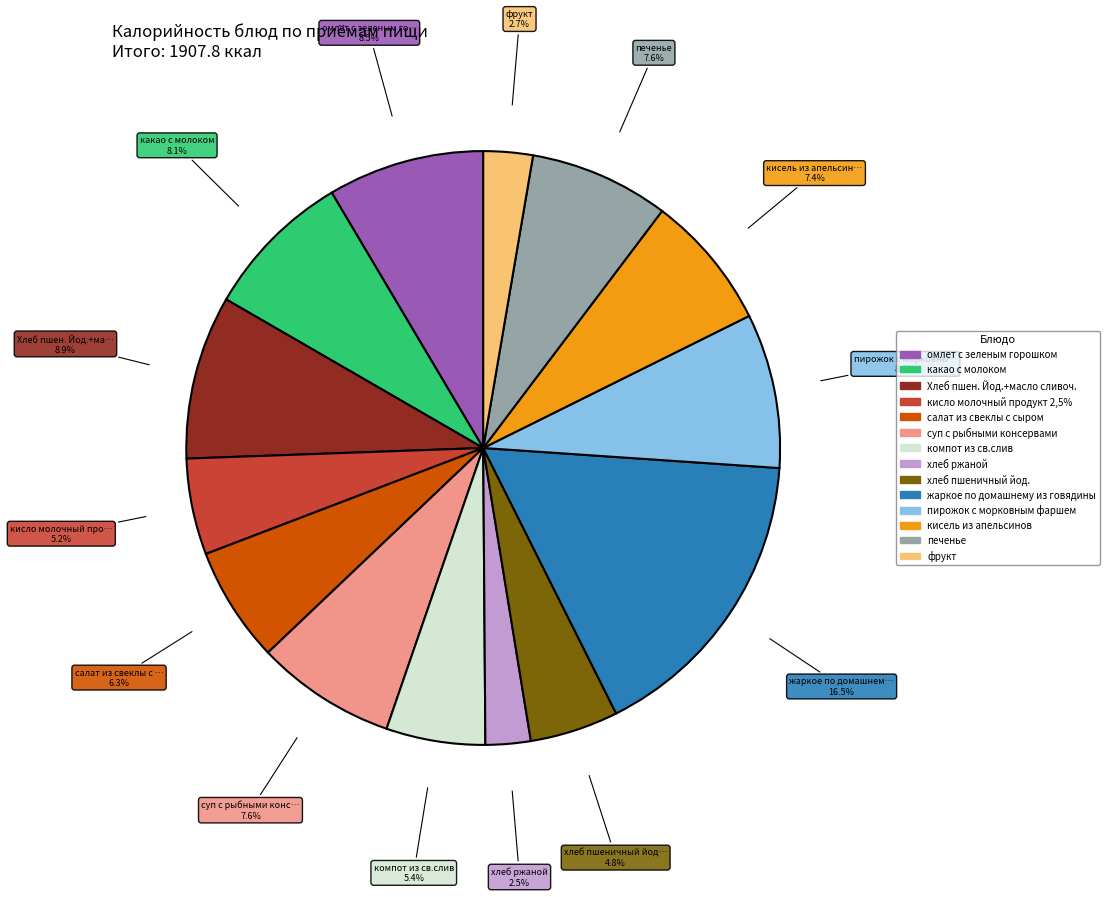

To the nearest percent, what portion does пирожок с морковным фаршем represent?

8%